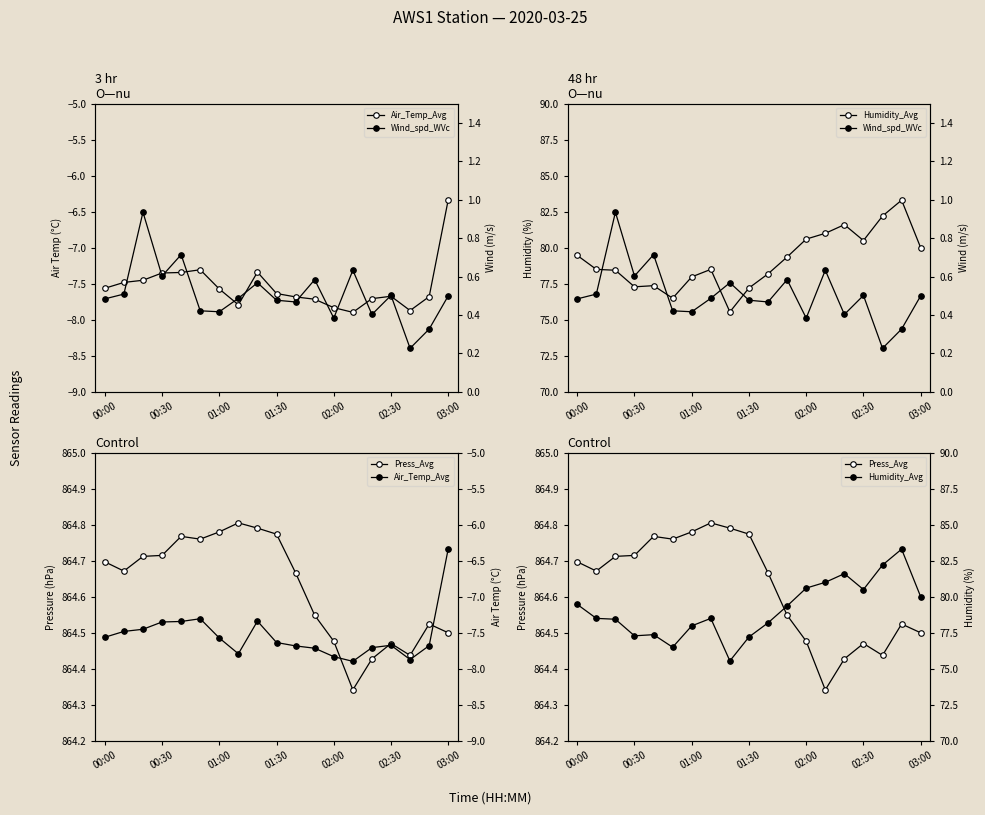

At which category is the sum across all series the highest?

17